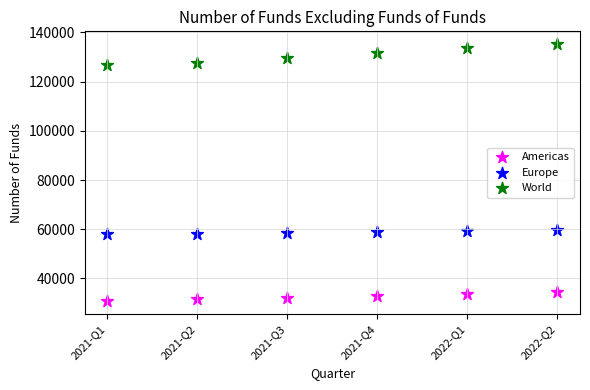

Which series reaches the maximum Y coordinate?

World